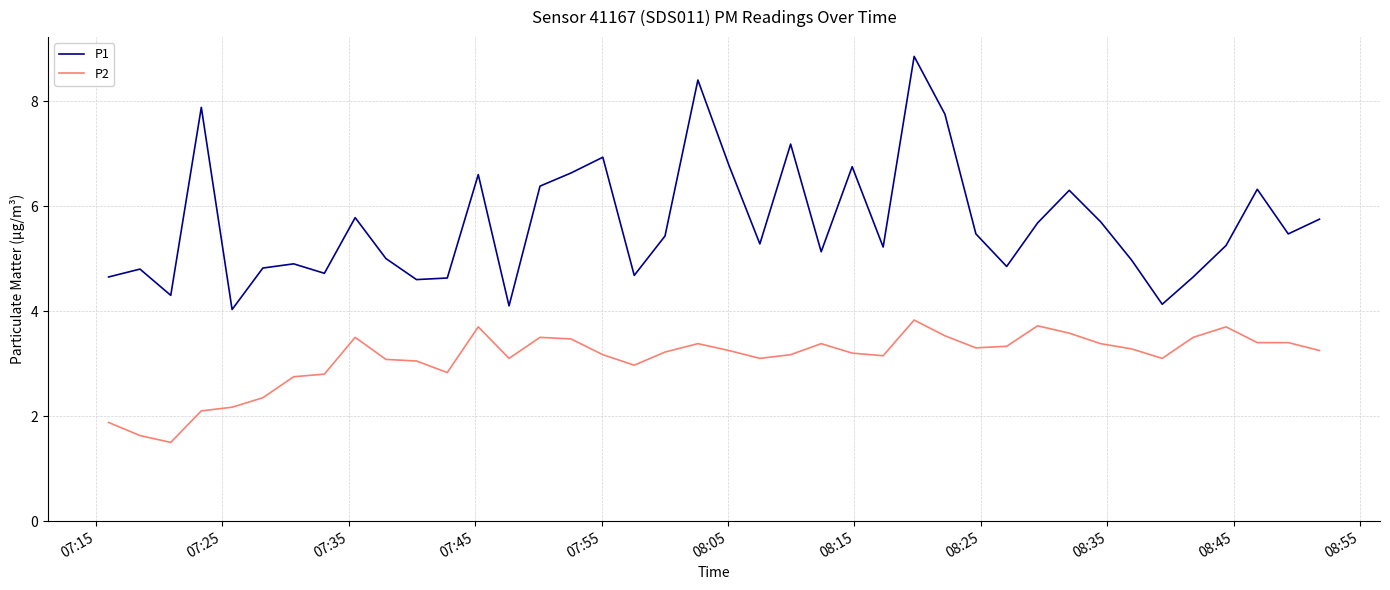

Which series has the largest range (max minus min)?

P1